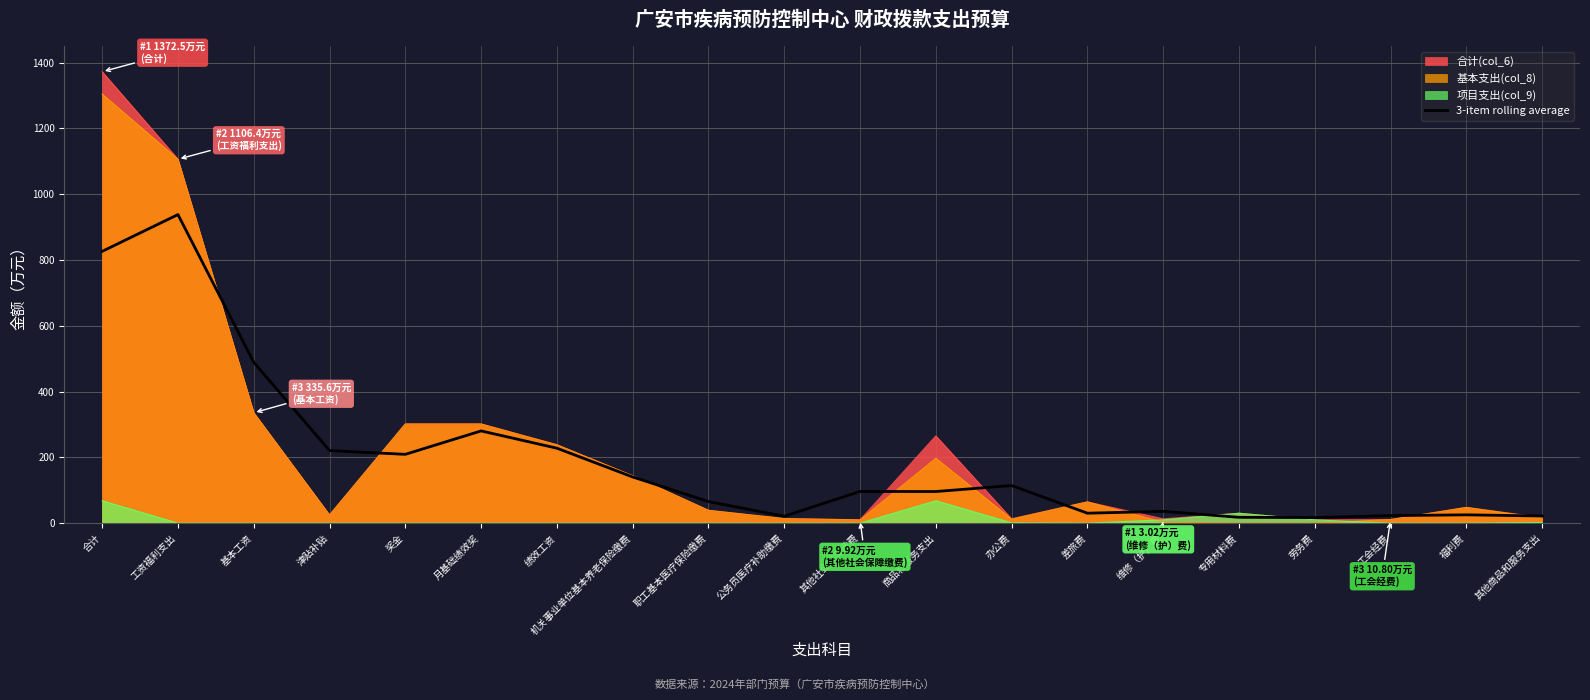

Does the chart display data point markers on the line(s)?

No